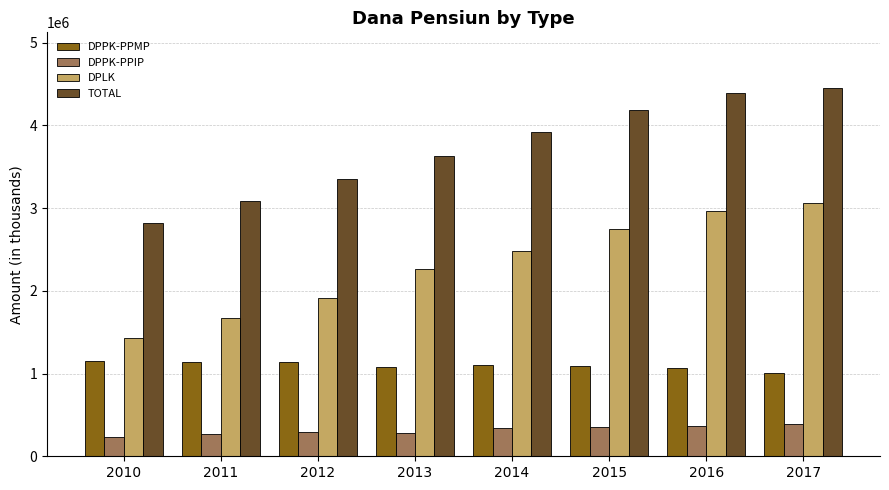

Between 2014 and 2016, which series saw the biggest shift?

DPLK